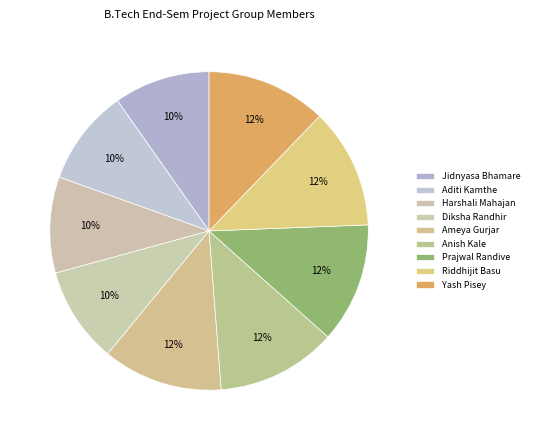

The Harshali Mahajan slice represents 18% of the pie. True or false?

False